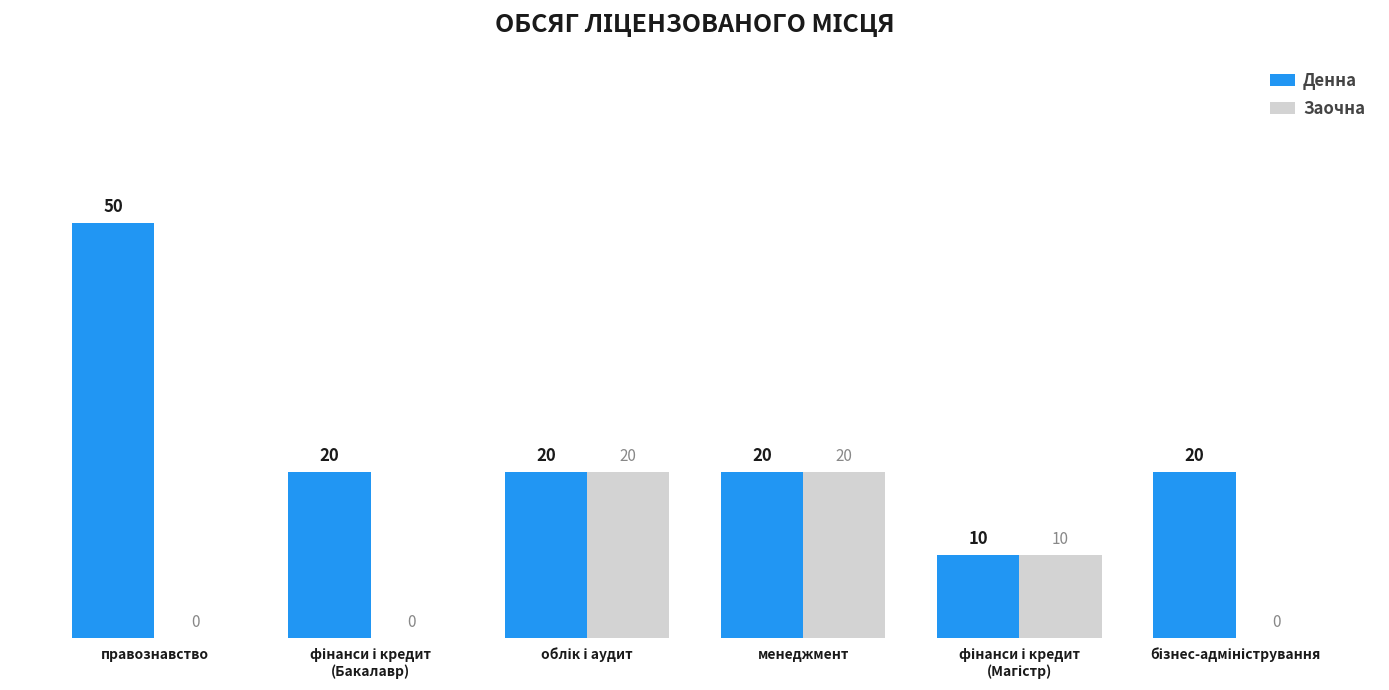

Reading right to left, extract all data points from this chart.

Денна: 20	10	20	20	20	50
Заочна: 0	10	20	20	0	0